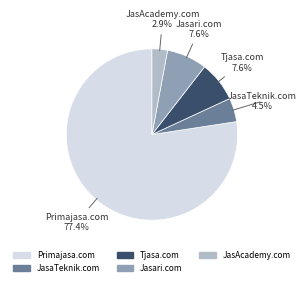

Combined, do Primajasa.com and JasAcademy.com account for over 50%?

Yes